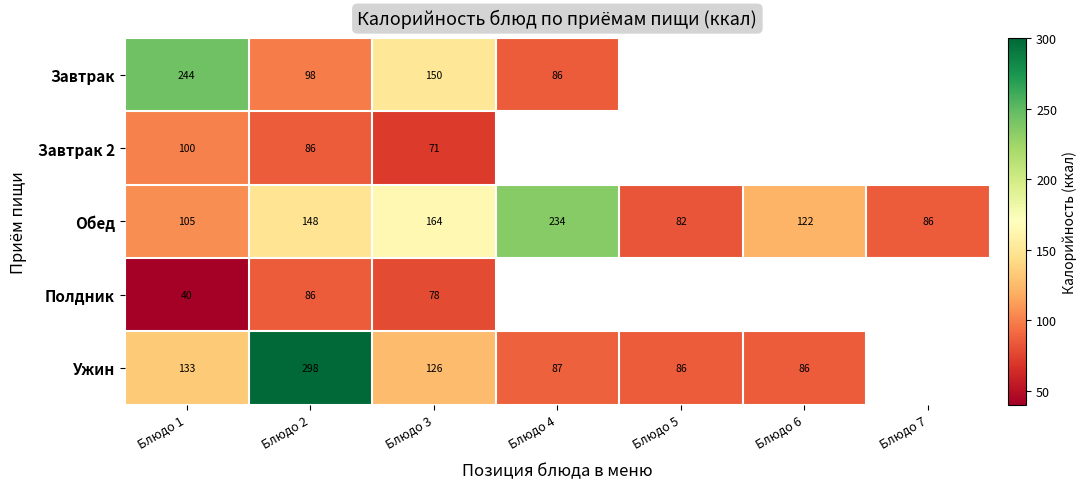

Rank the categories by Обед value from highest to lowest.

Блюдо 4, Блюдо 3, Блюдо 2, Блюдо 6, Блюдо 1, Блюдо 7, Блюдо 5